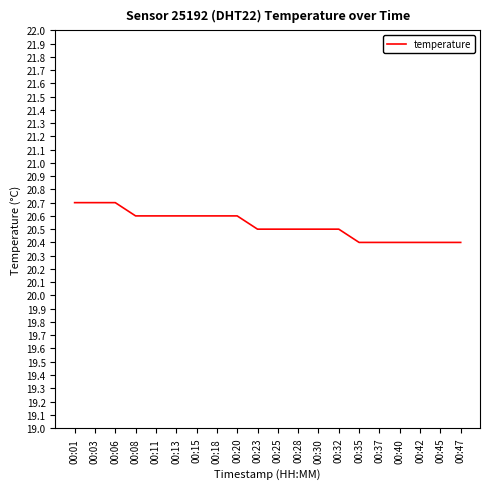

Reading left to right, list all the values displayed in this chart.

20.7	20.7	20.7	20.6	20.6	20.6	20.6	20.6	20.6	20.5	20.5	20.5	20.5	20.5	20.4	20.4	20.4	20.4	20.4	20.4